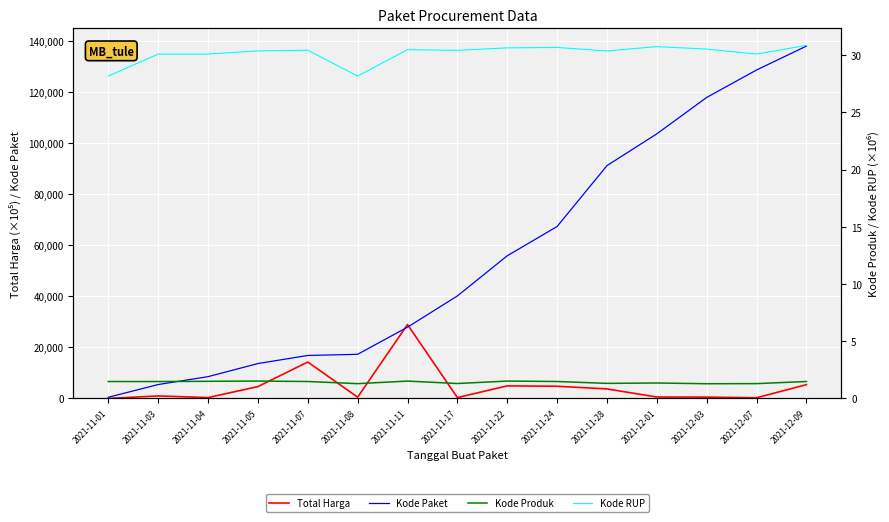

Between 2021-11-11 and 2021-12-03, which is larger?

2021-11-11